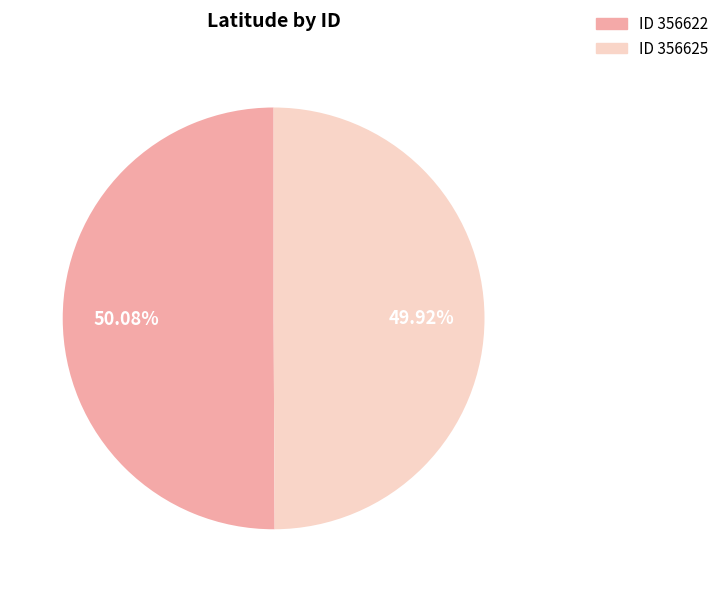

Is there any slice that represents more than half of the pie?

Yes